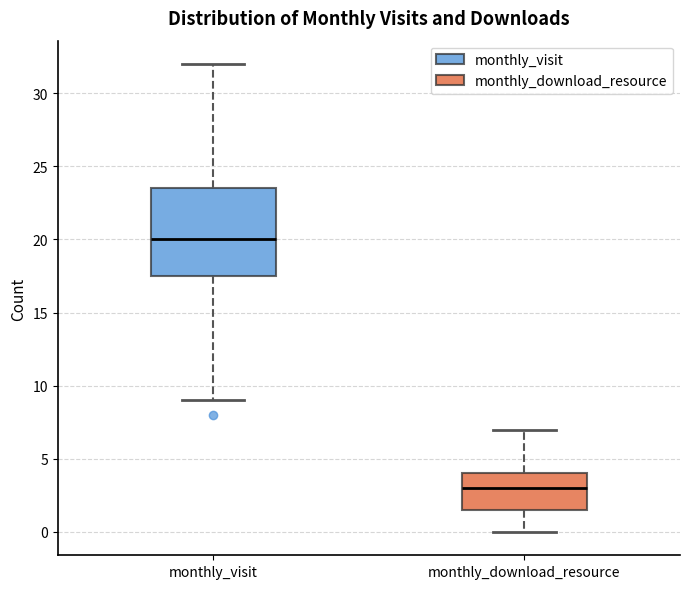

Which box's median line is the lowest?

monthly_download_resource